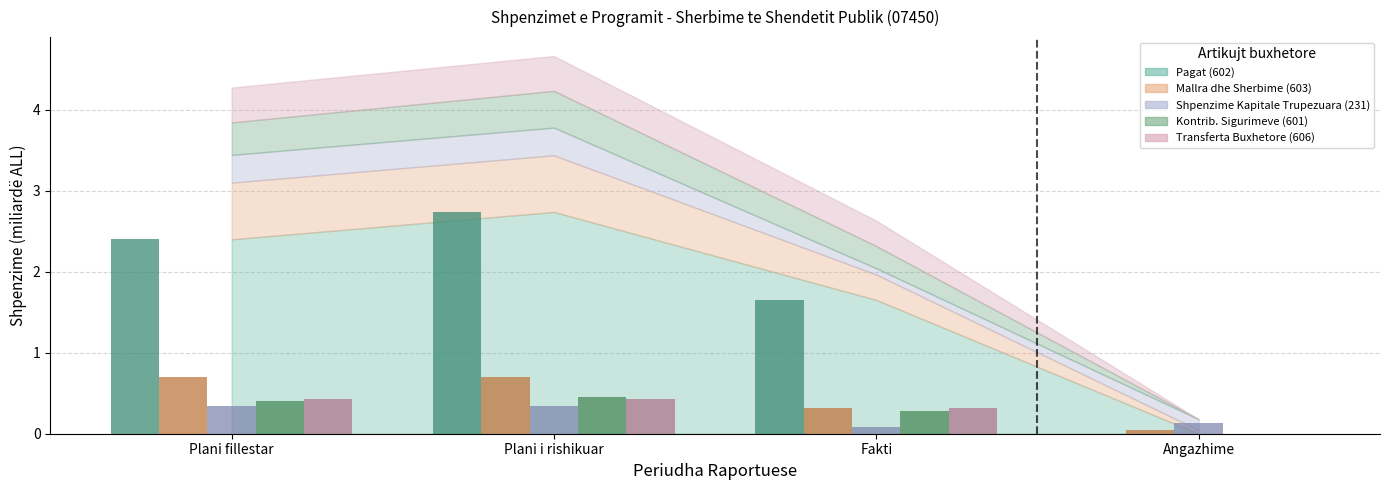

What is the sum of all Transferta Buxhetore (606) values?

1.2